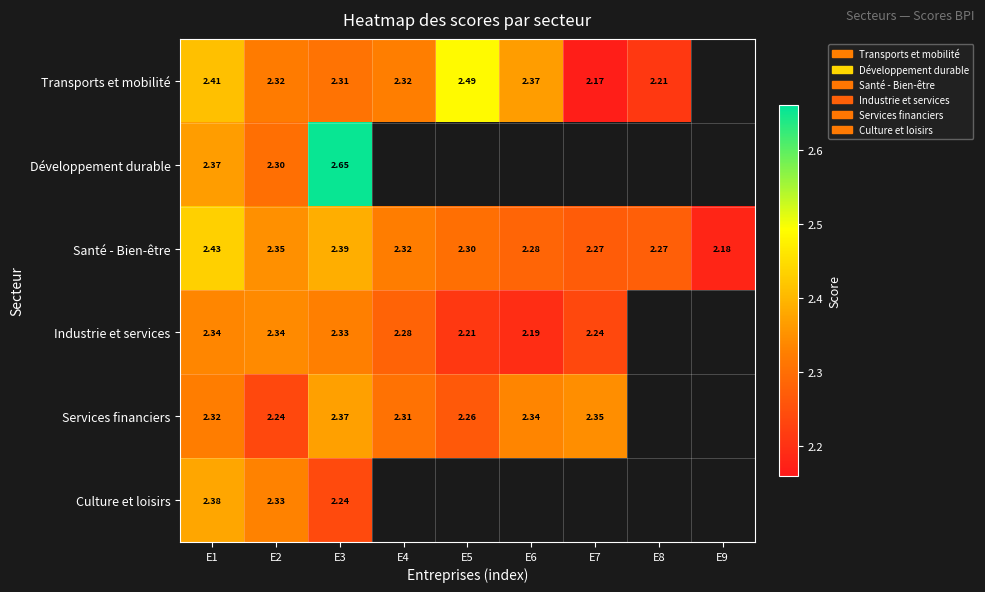

What is the total value across all series at E1?

14.2